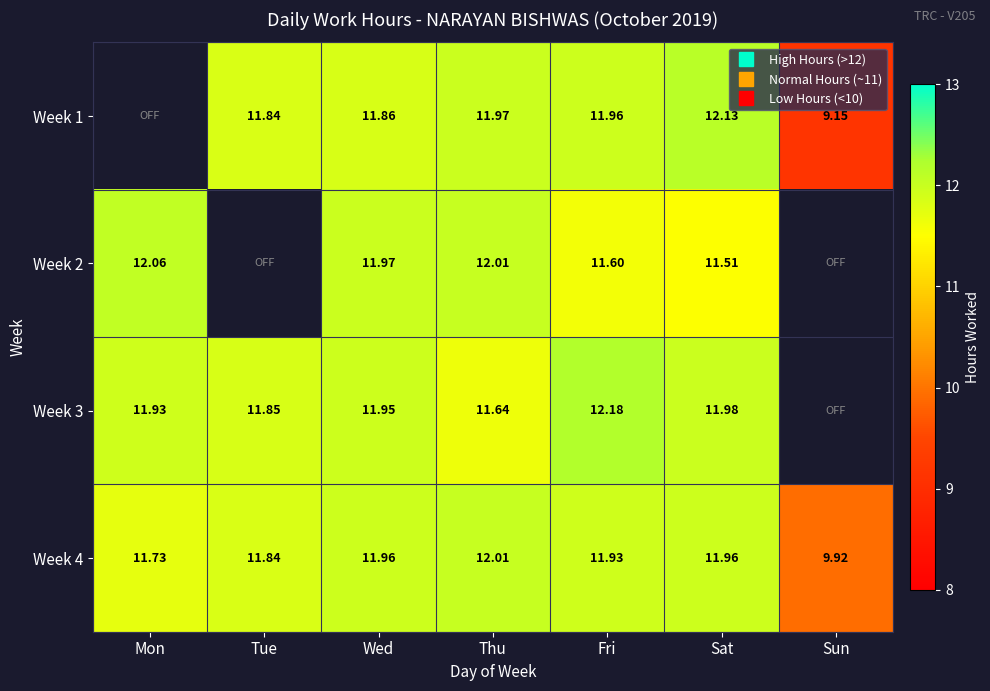

What is the maximum value shown in the chart?

12.2